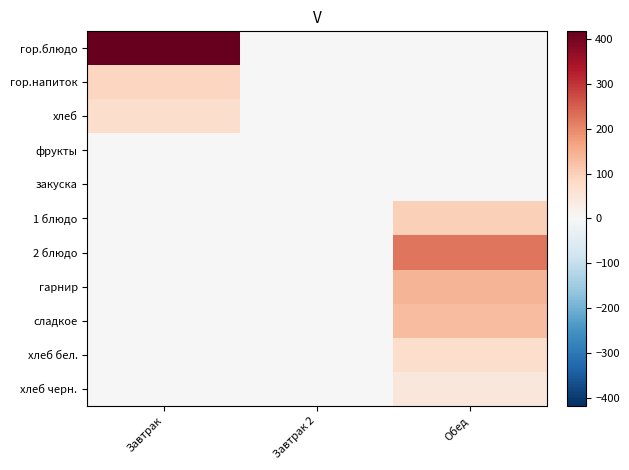

At how many categories does at least one series exceed 37?

2